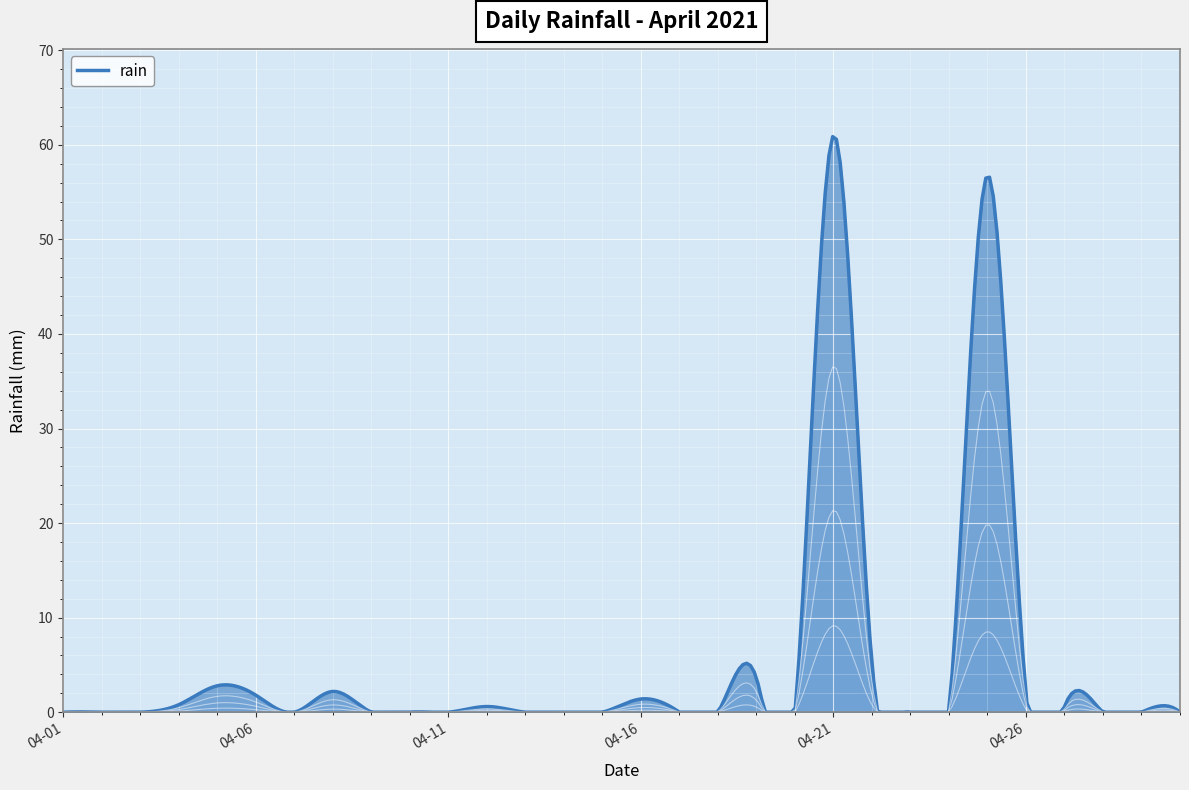

What is the sum of all values?

138.8